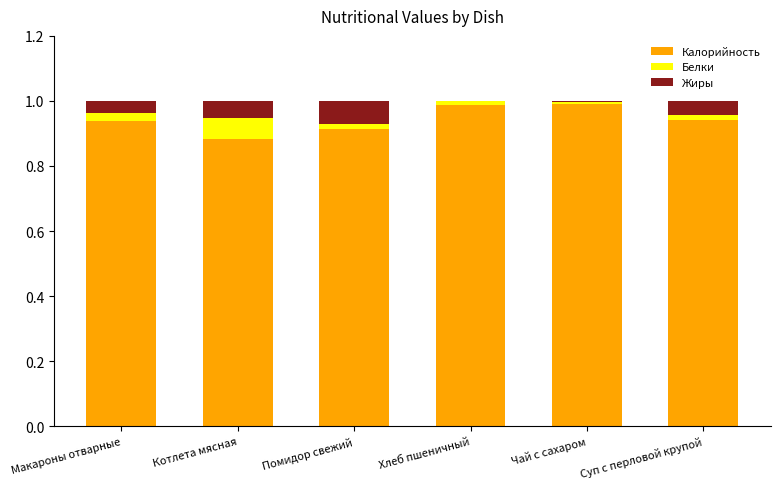

What is the sum of all Калорийность values?

5.7